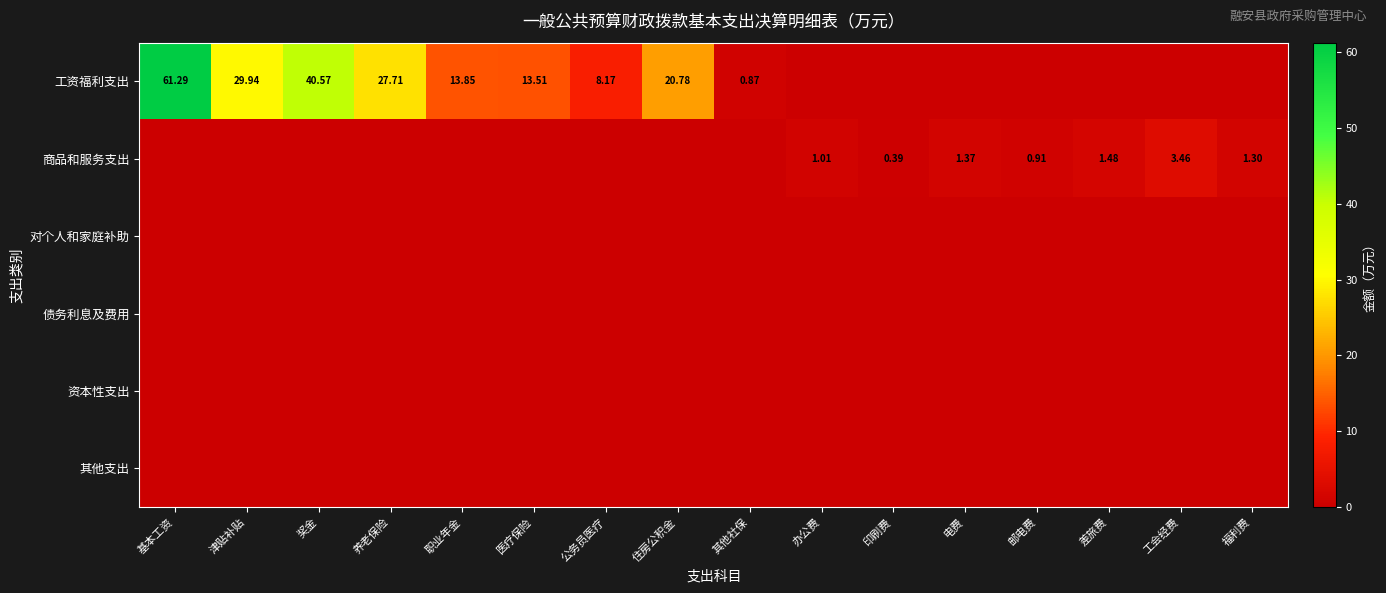

At which category is the sum across all series the highest?

基本工资